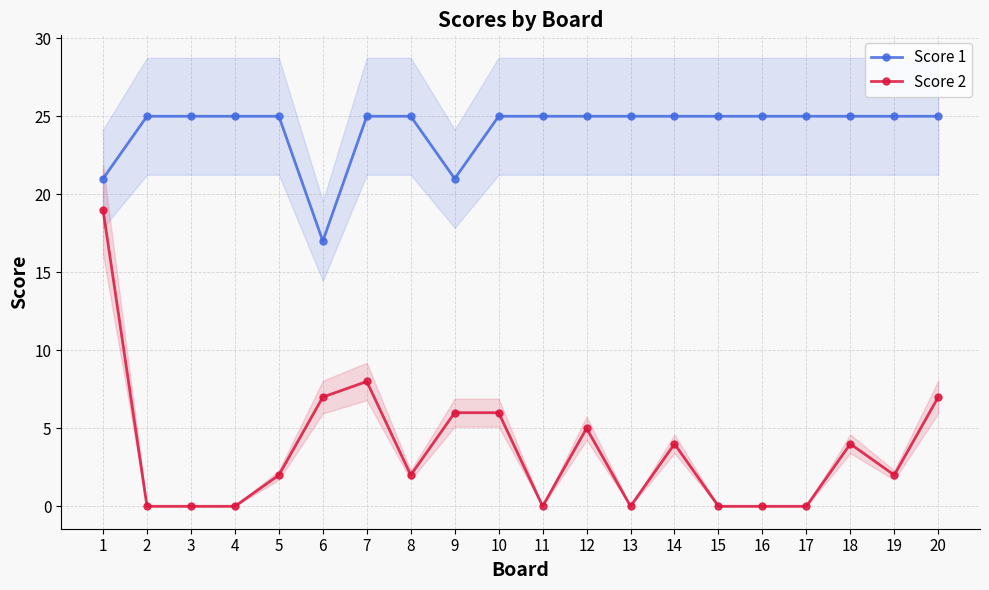

The Score 1 series shows 34 at 13. True or false?

False